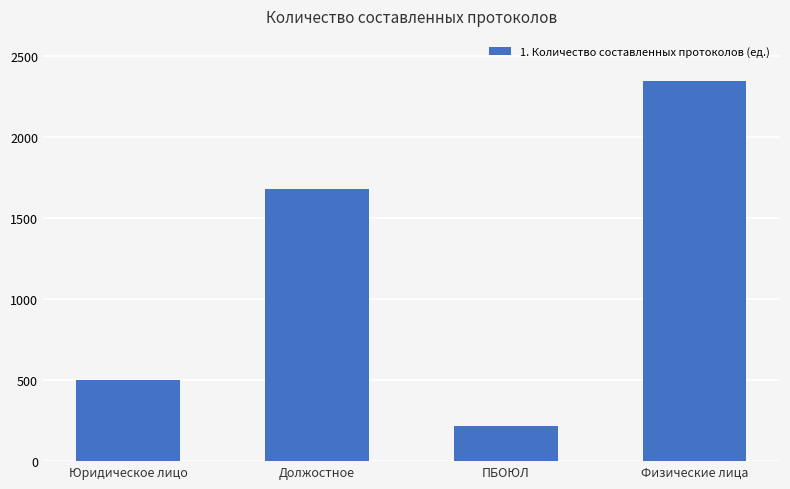

Rank the categories by value from lowest to highest.

ПБОЮЛ, Юридическое лицо, Должостное, Физические лица